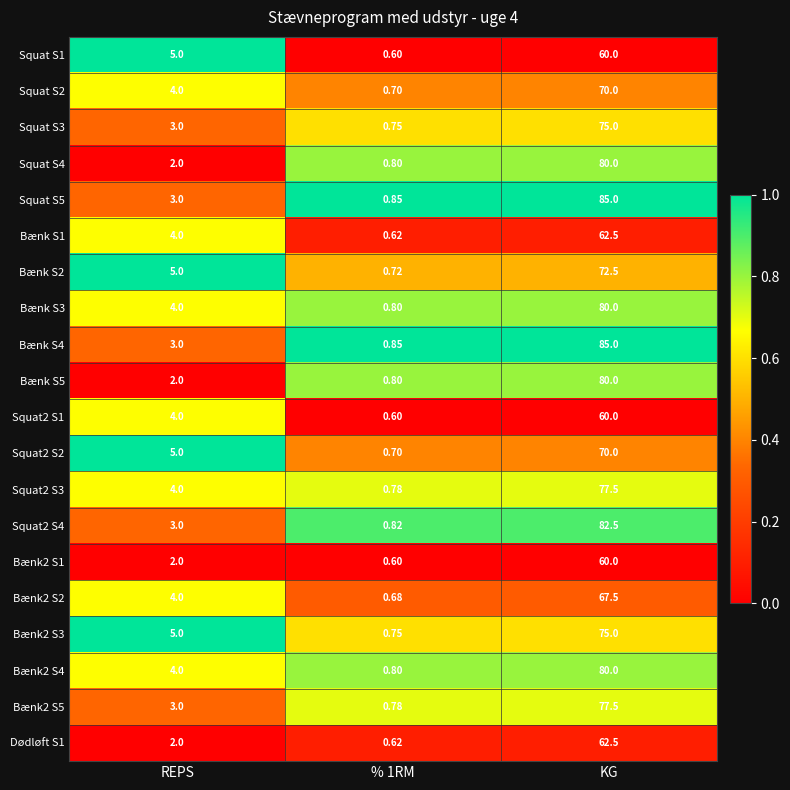

Which category has the highest value across all series?

KG